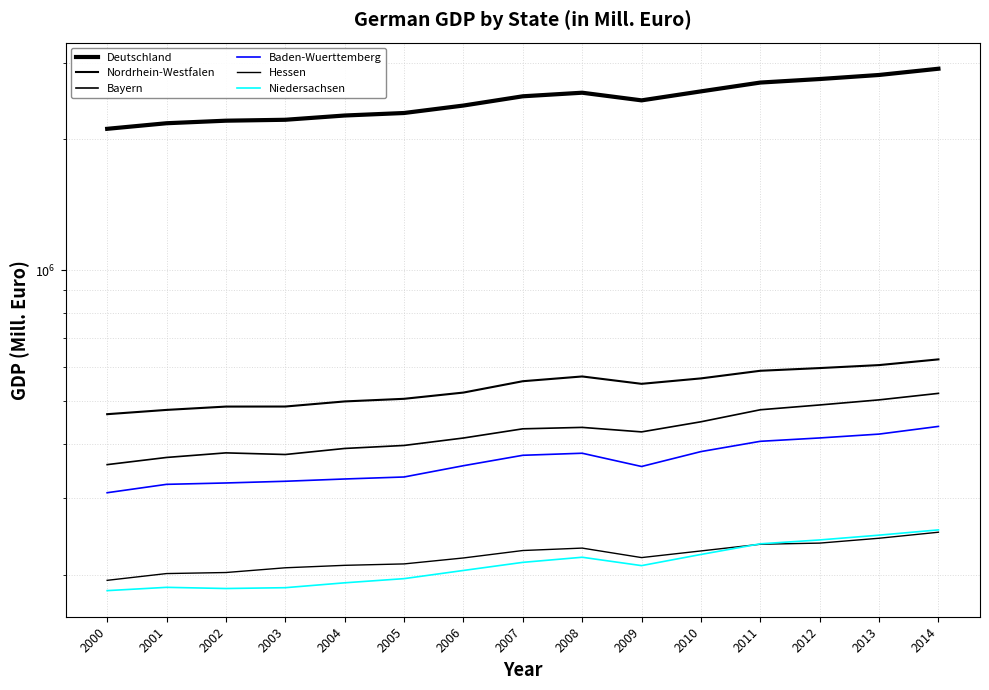

How many lines are shown in the chart?

6